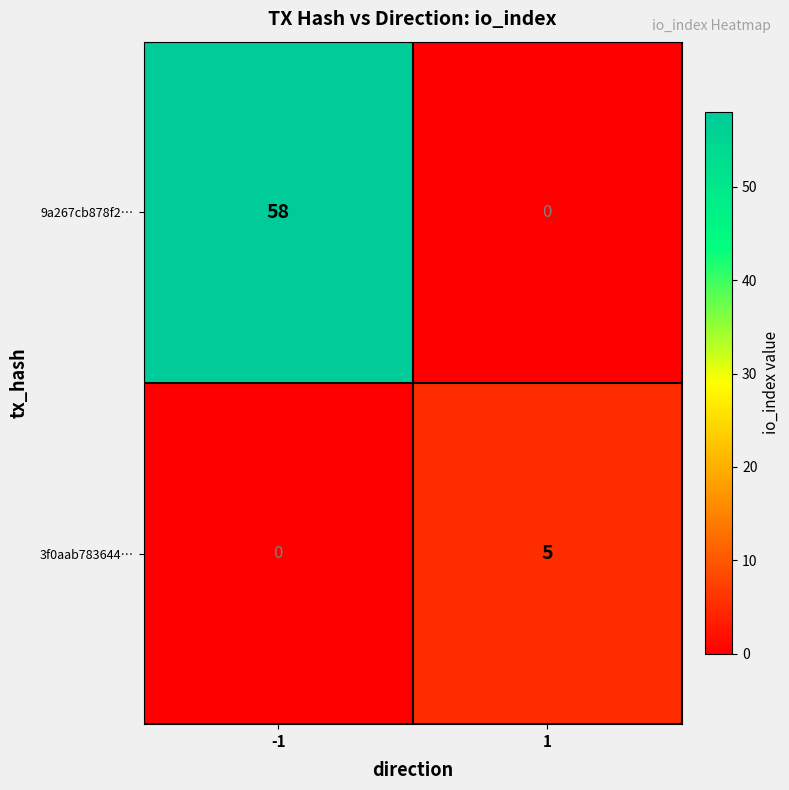

What is the difference between the maximum and minimum values in the 3f0aab783644… series?

5